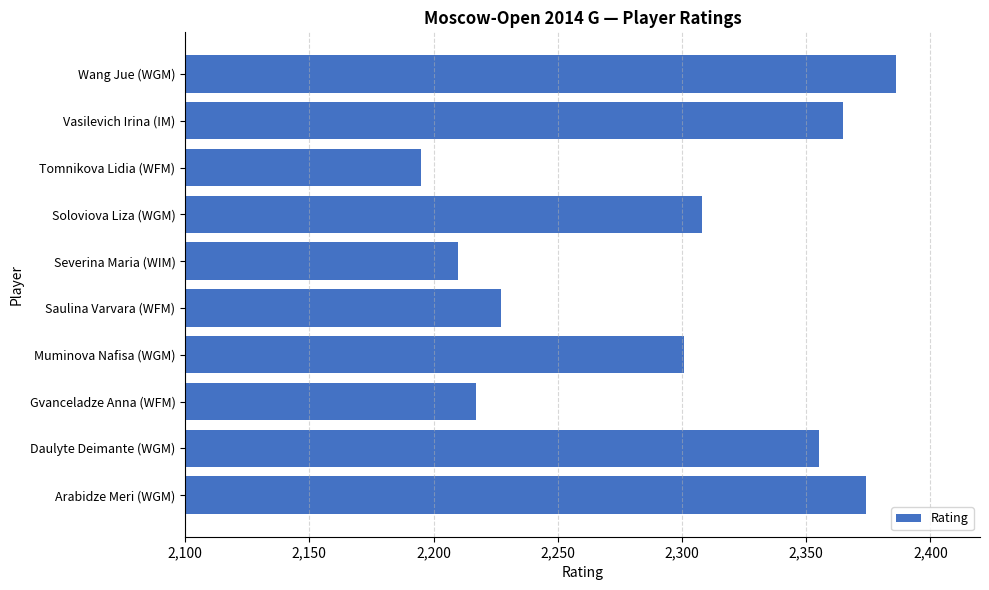

What is the difference between the maximum and minimum values?

191